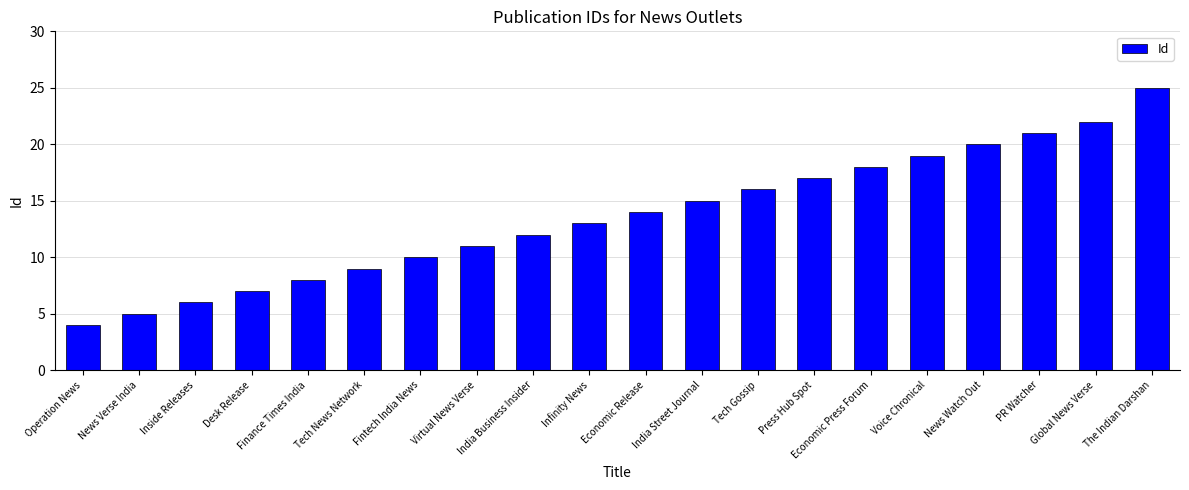

List the labels in order of value, largest first.

The Indian Darshan, Global News Verse, PR Watcher, News Watch Out, Voice Chronical, Economic Press Forum, Press Hub Spot, Tech Gossip, India Street Journal, Economic Release, Infinity News, India Business Insider, Virtual News Verse, Fintech India News, Tech News Network, Finance Times India, Desk Release, Inside Releases, News Verse India, Operation News